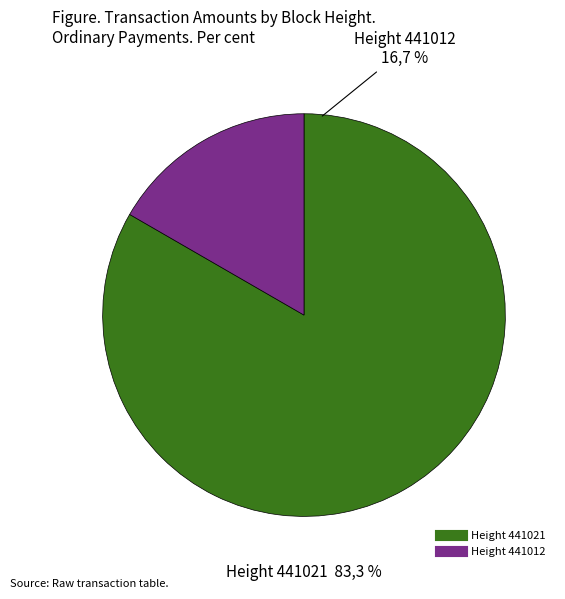

Is it true that 441012 is 17% of the pie?

True